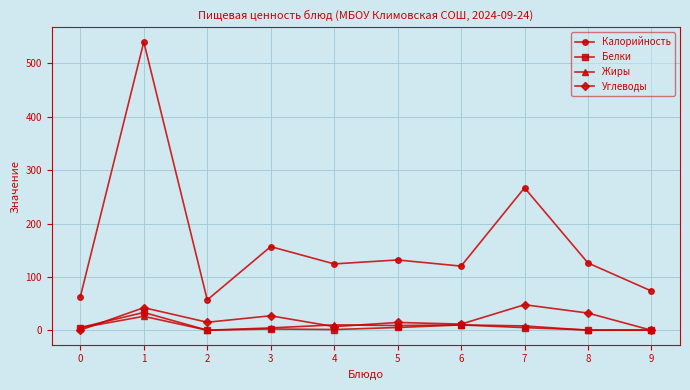

True or false: Белки and Углеводы cross at least once.

True